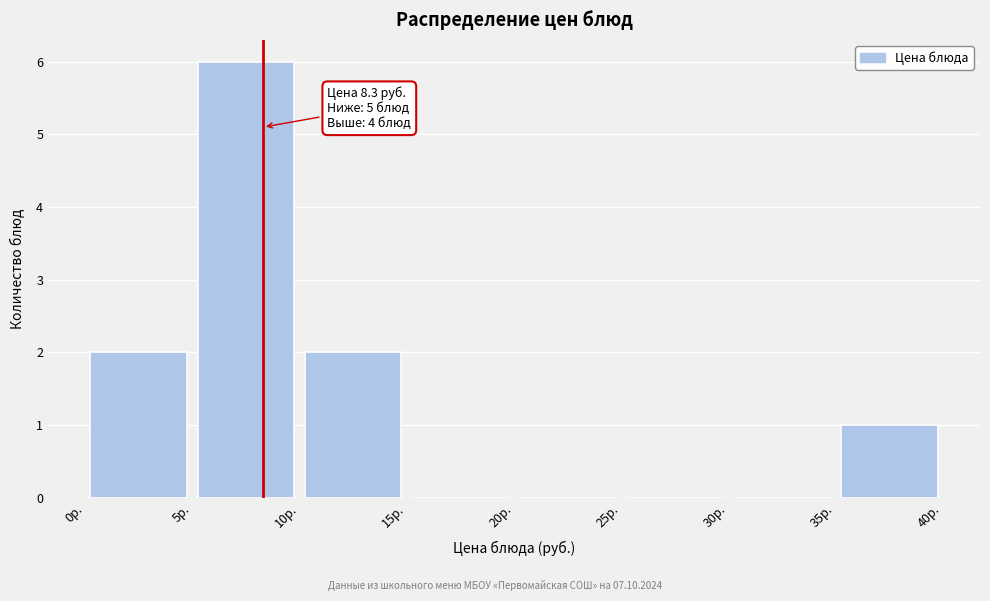

Over which range of the x-axis is the bar tallest?

5 to 10